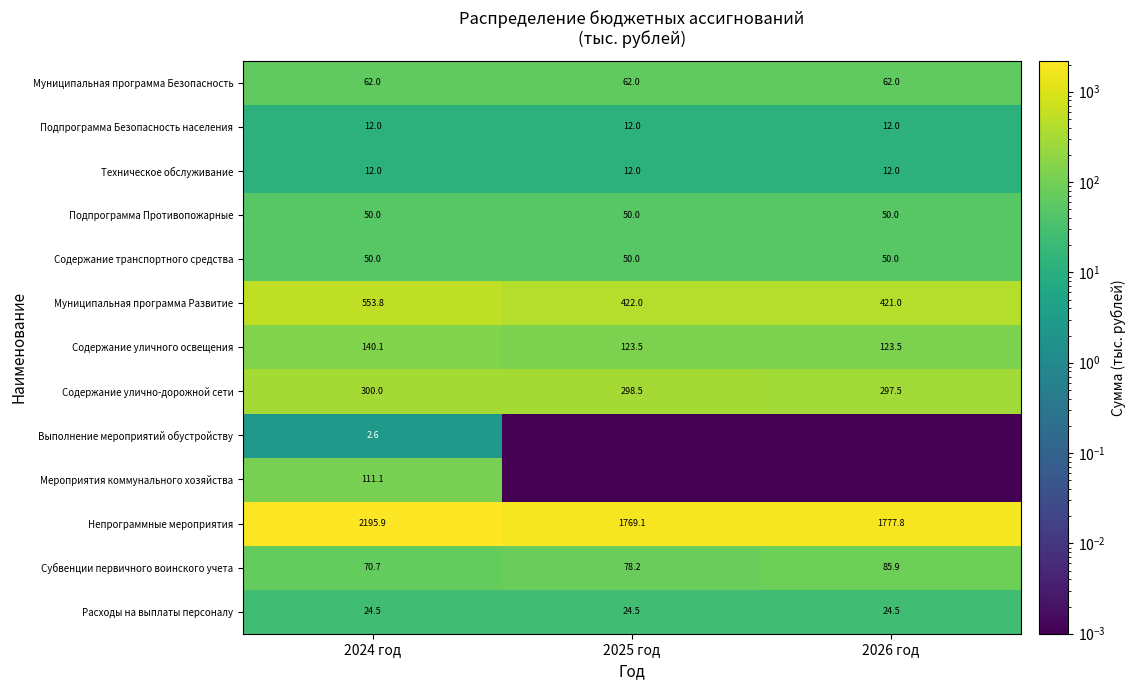

What is the difference between the highest and lowest values at 2025 год?

1769.1